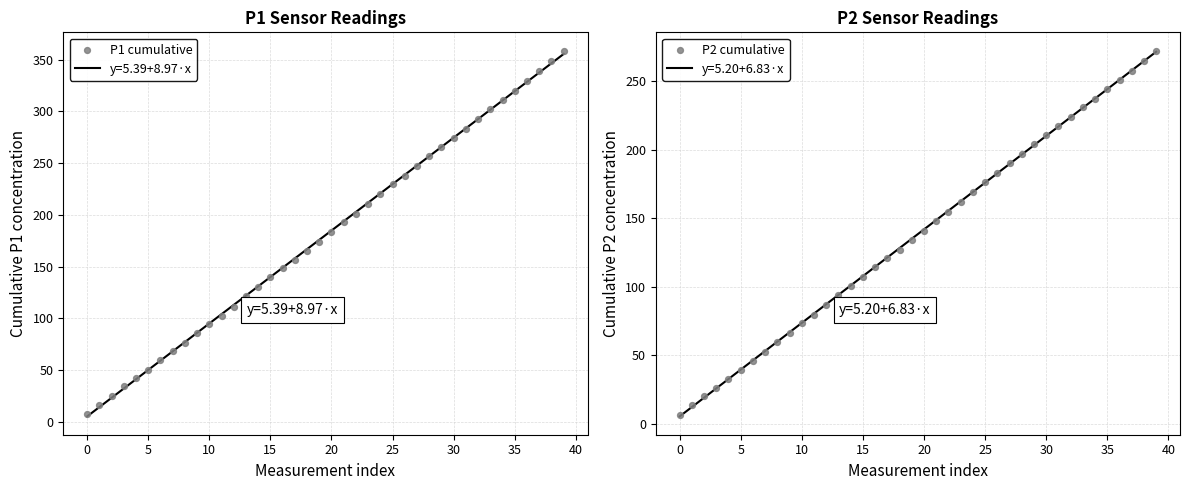

Which series has the largest Y range (max minus min)?

P1 cumulative